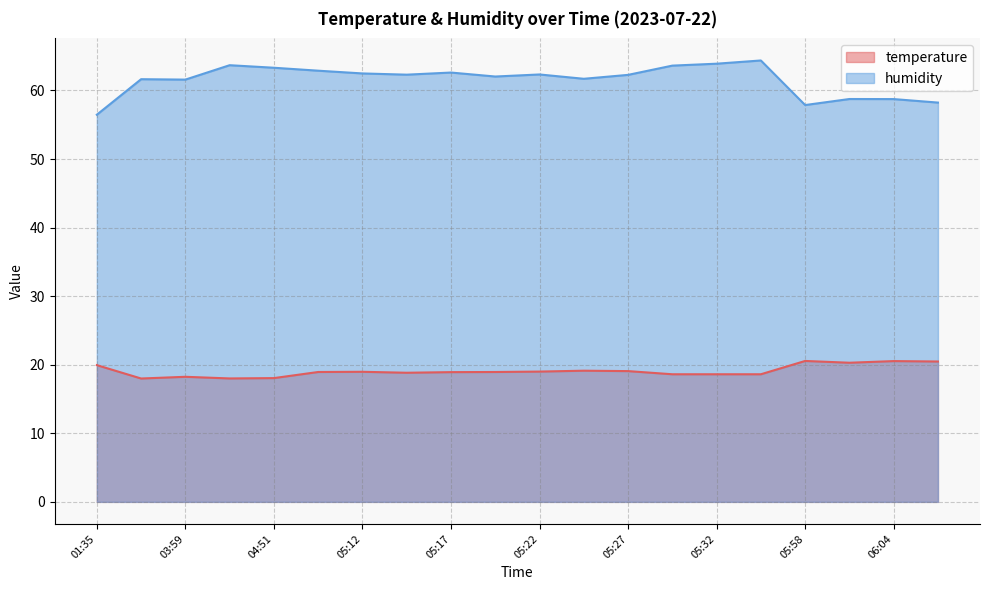

The humidity series shows 62.5 at 05:12. True or false?

True